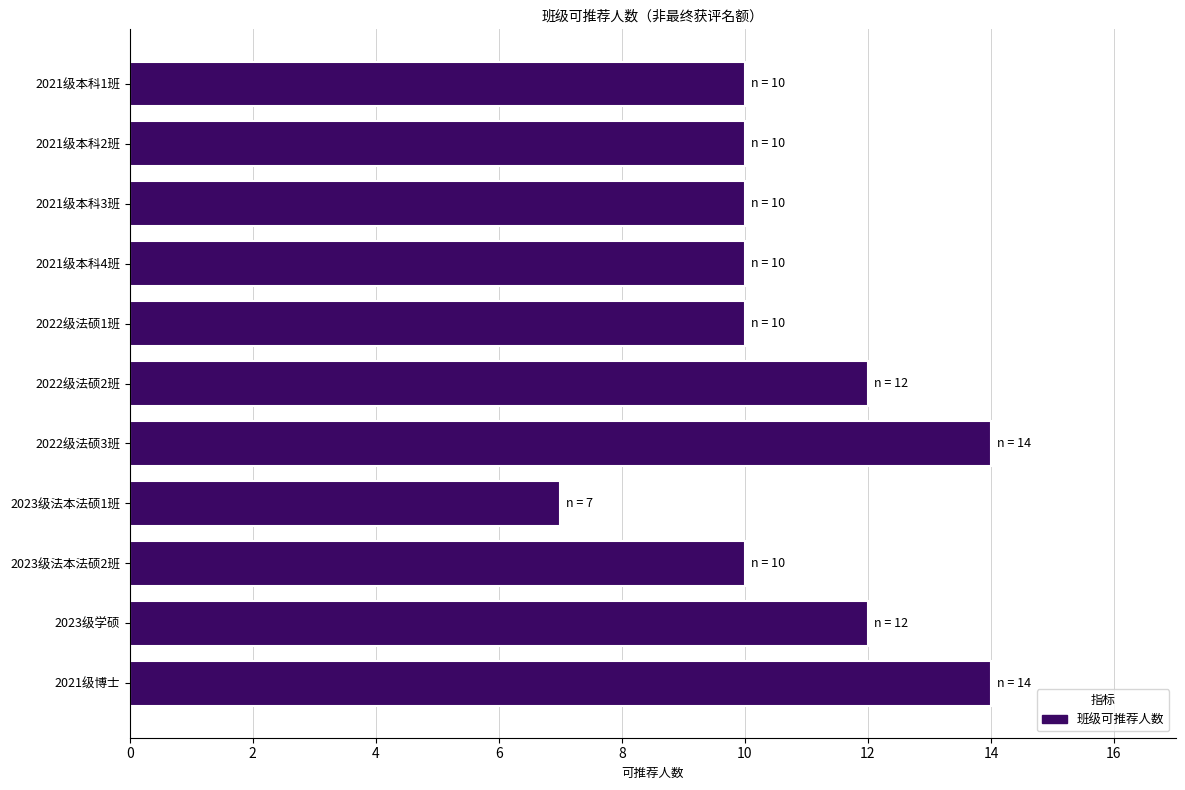

Count the values in the range 10 to 12.

8